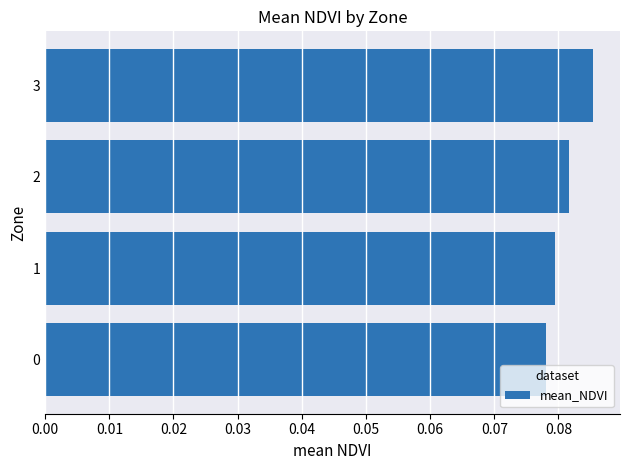

Count the number of data series in this chart.

1